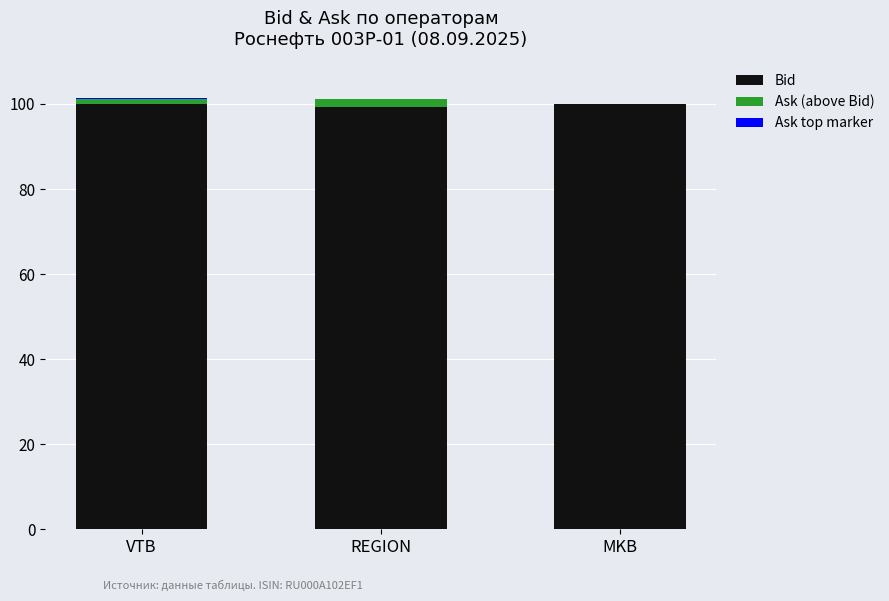

What is the difference between the Ask (above Bid) values at REGION and VTB?

0.6